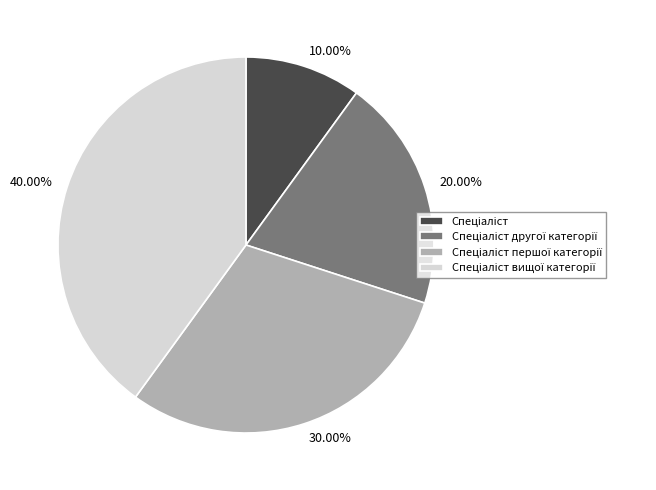

Is there a majority slice in this chart?

No